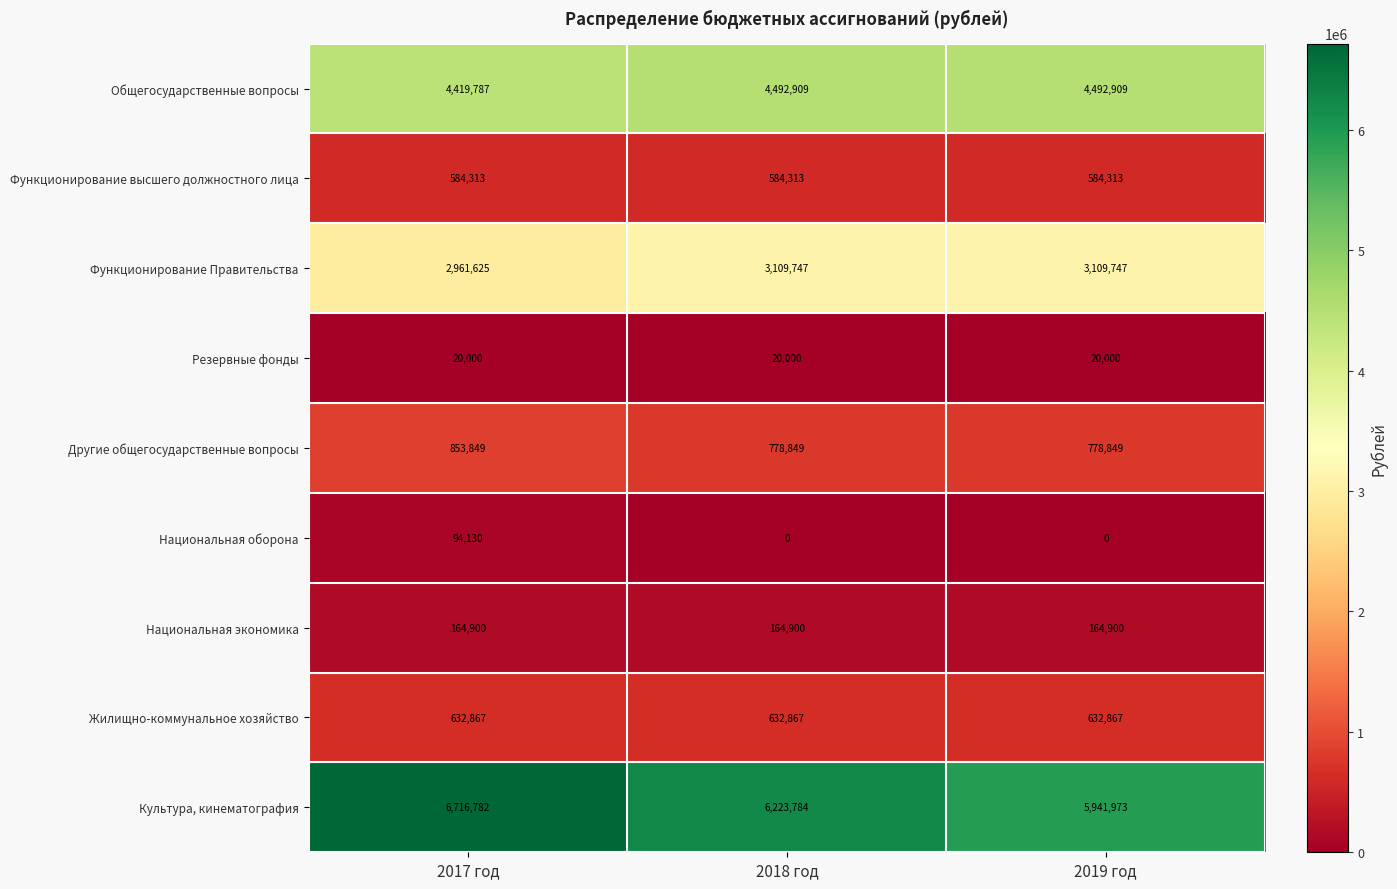

What is the sum of all Культура, кинематография values?

18882539